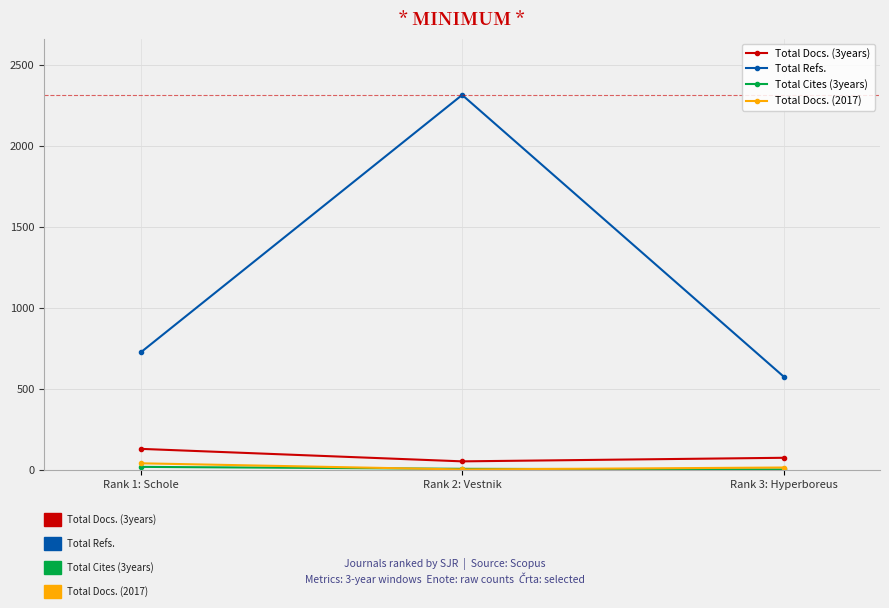

What is the label of the 2nd point from the left?

Rank 2: Vestnik